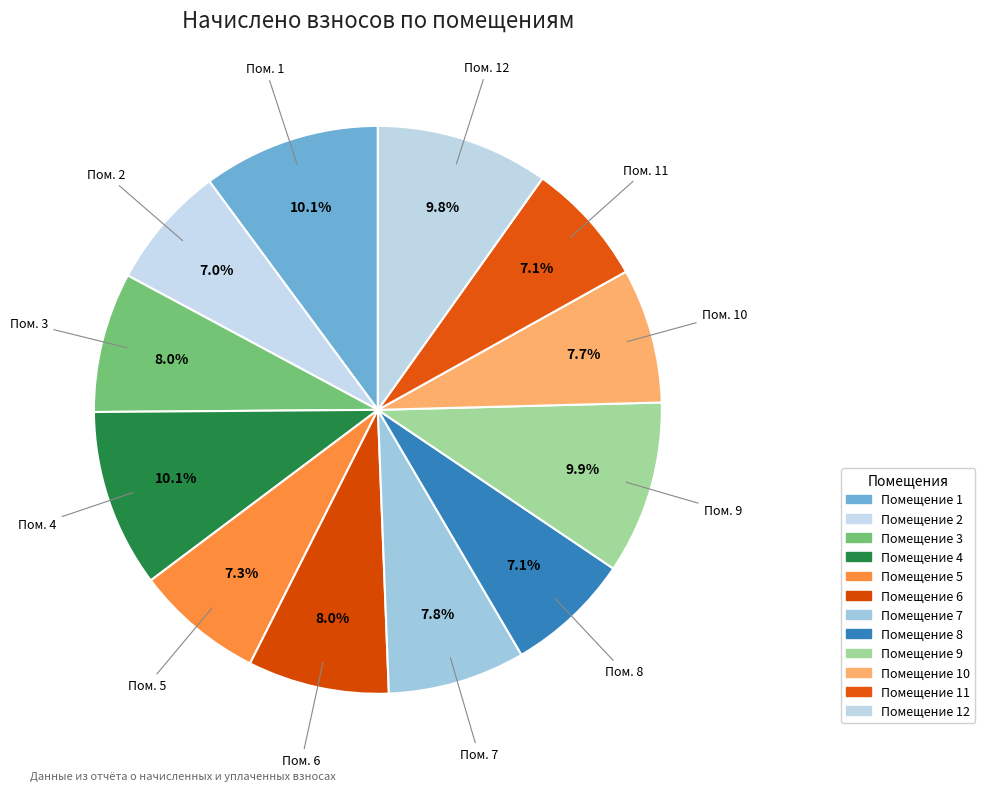

How many segments does this pie chart have?

12